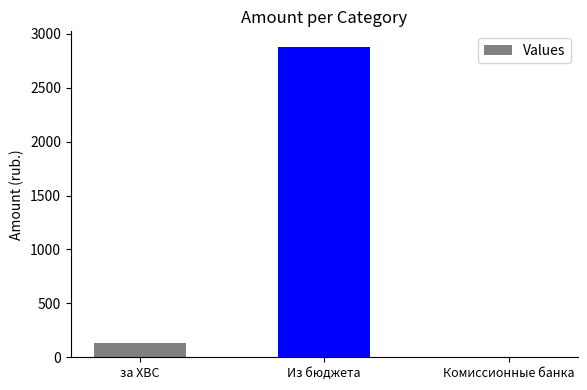

What is the change in value from за ХВС to Комиссионные банка?

-136.1